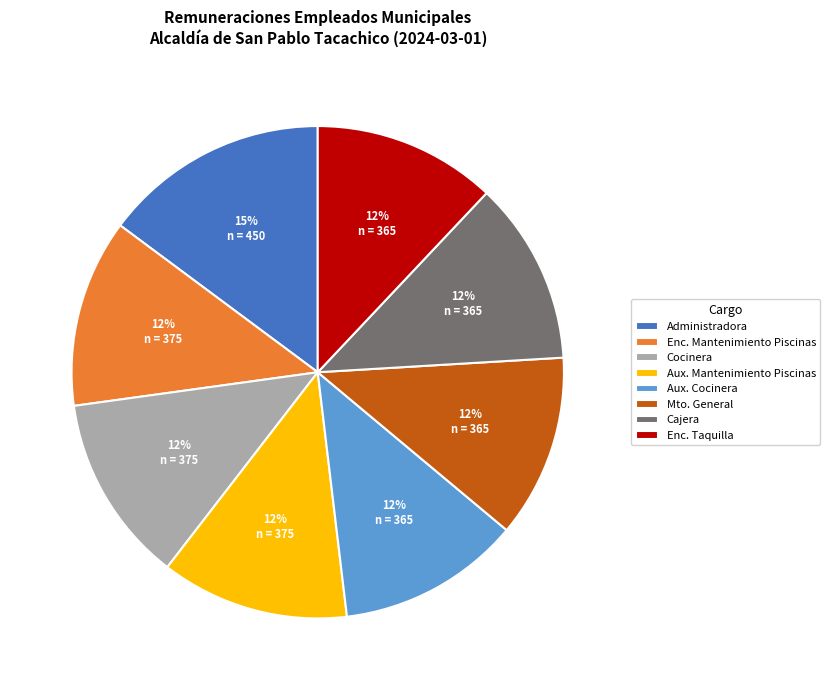

What percentage is the Administradora slice, to the nearest percent?

15%